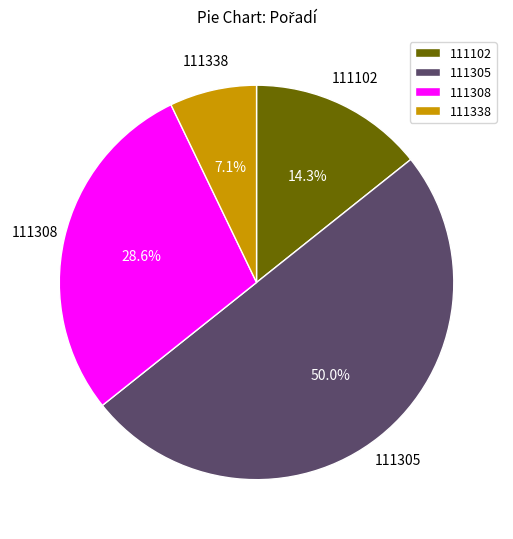

How many slices are in this pie chart?

4